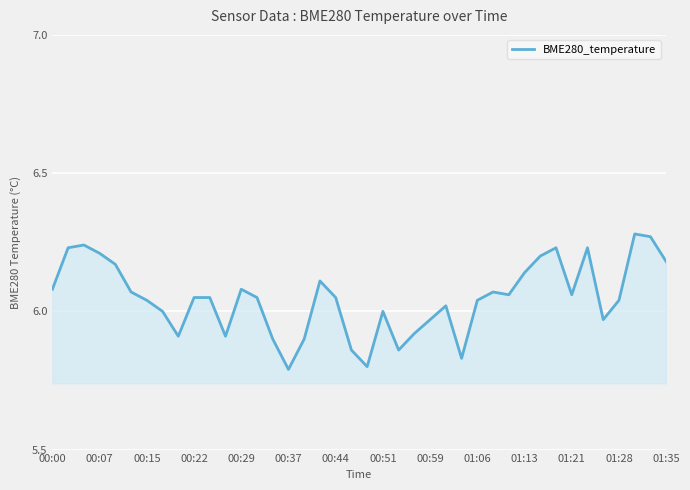

What is the difference between the maximum and minimum values?

0.5